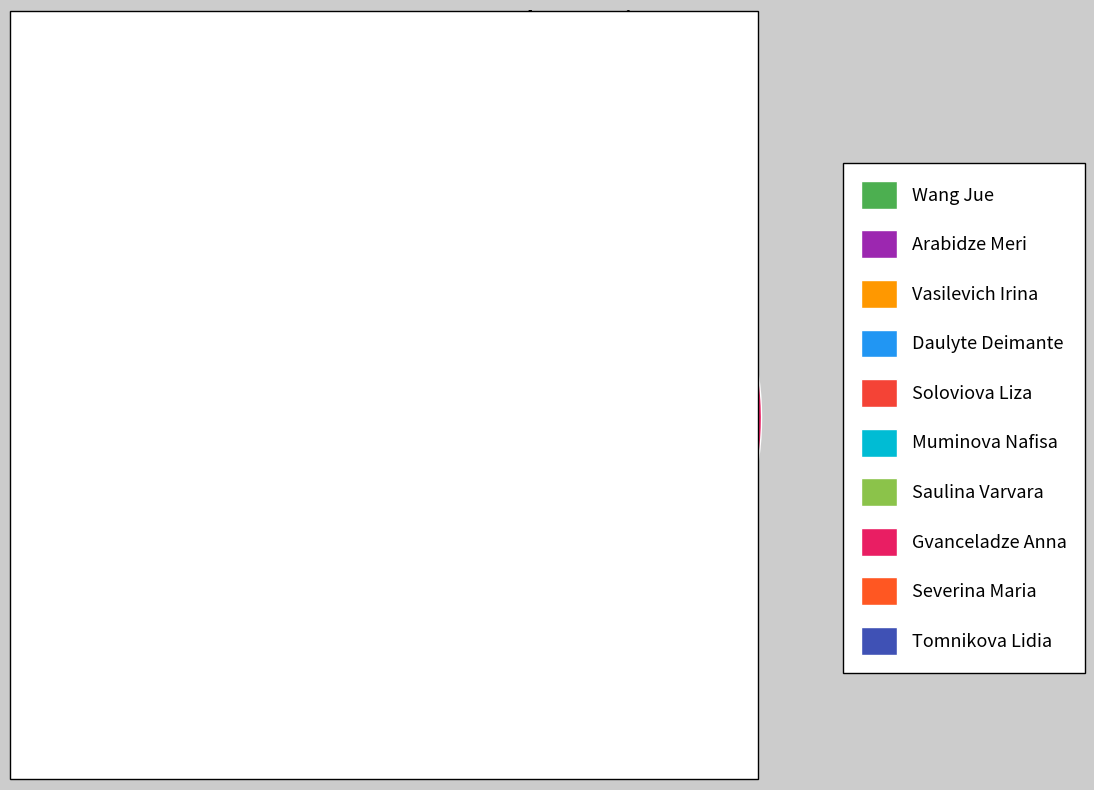

How many segments does this pie chart have?

10